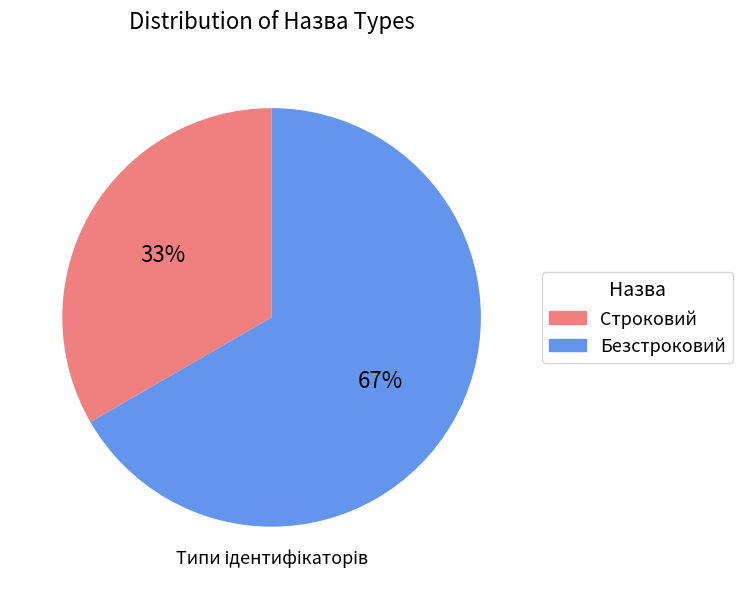

The Строковий slice represents 45% of the pie. True or false?

False